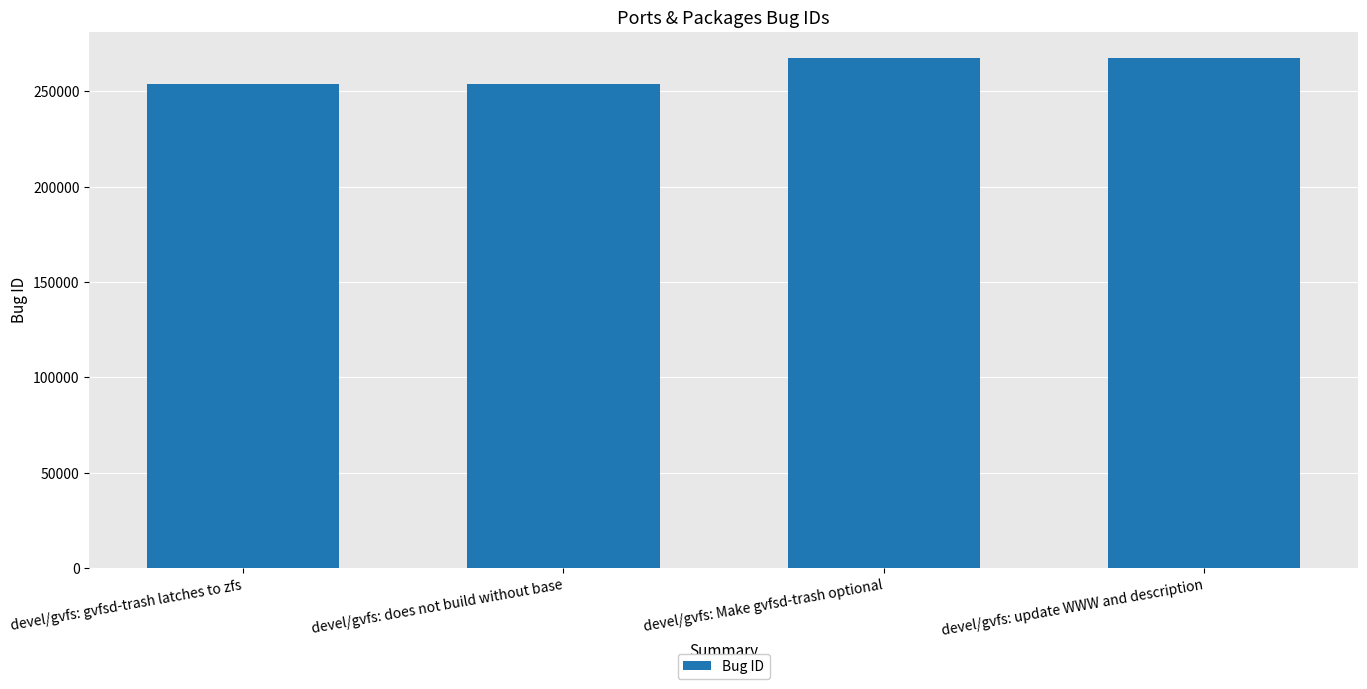

What is the minimum value shown in the chart?

254024